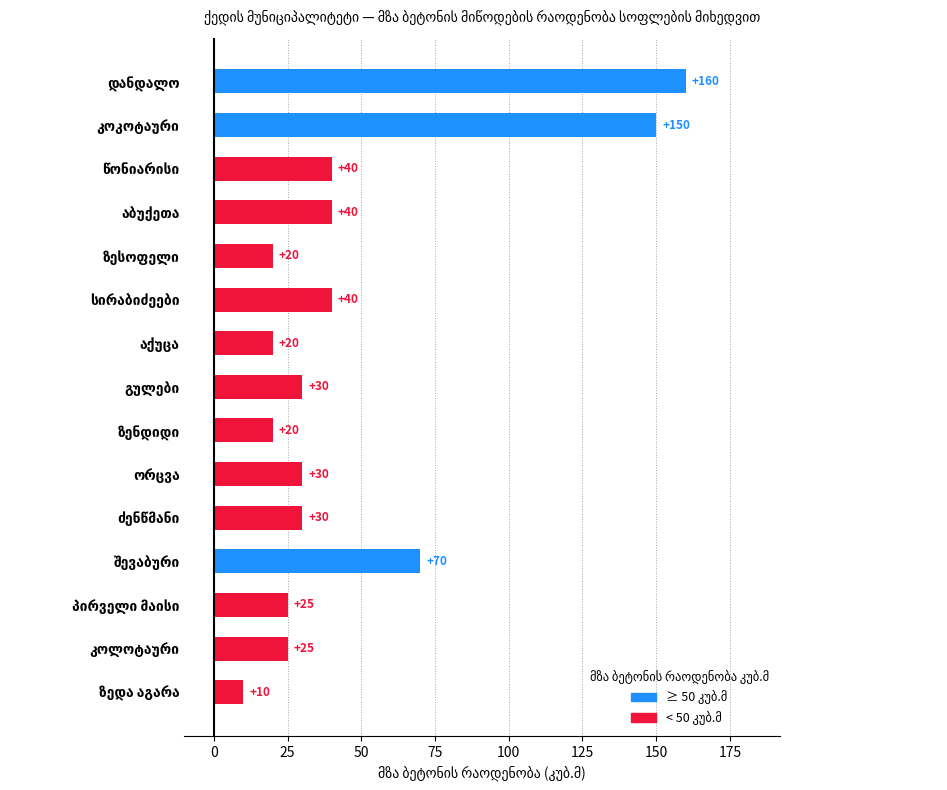

Count the number of categories in the chart.

15